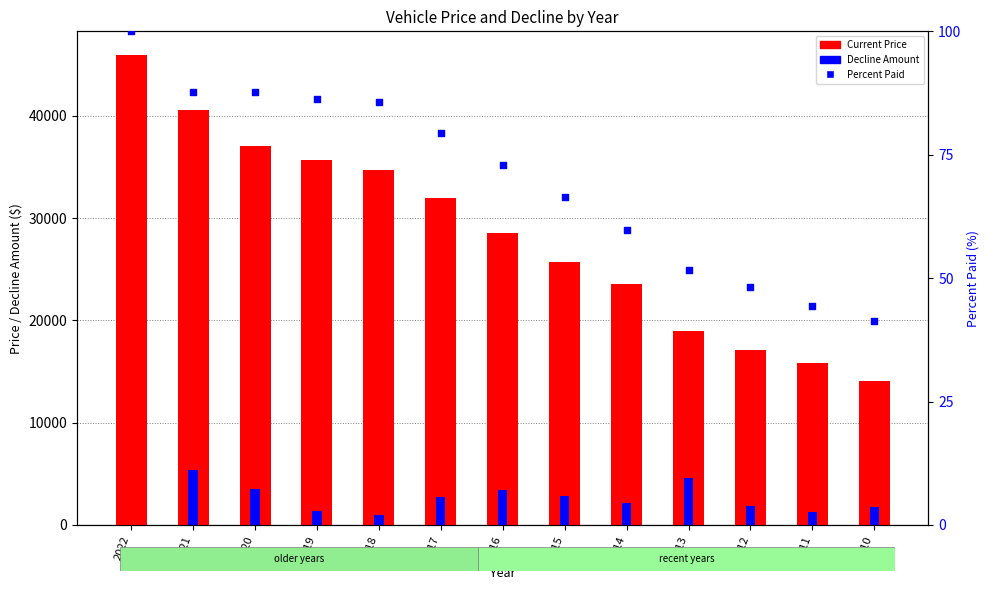

Which series reaches the minimum Y coordinate?

Decline Amount